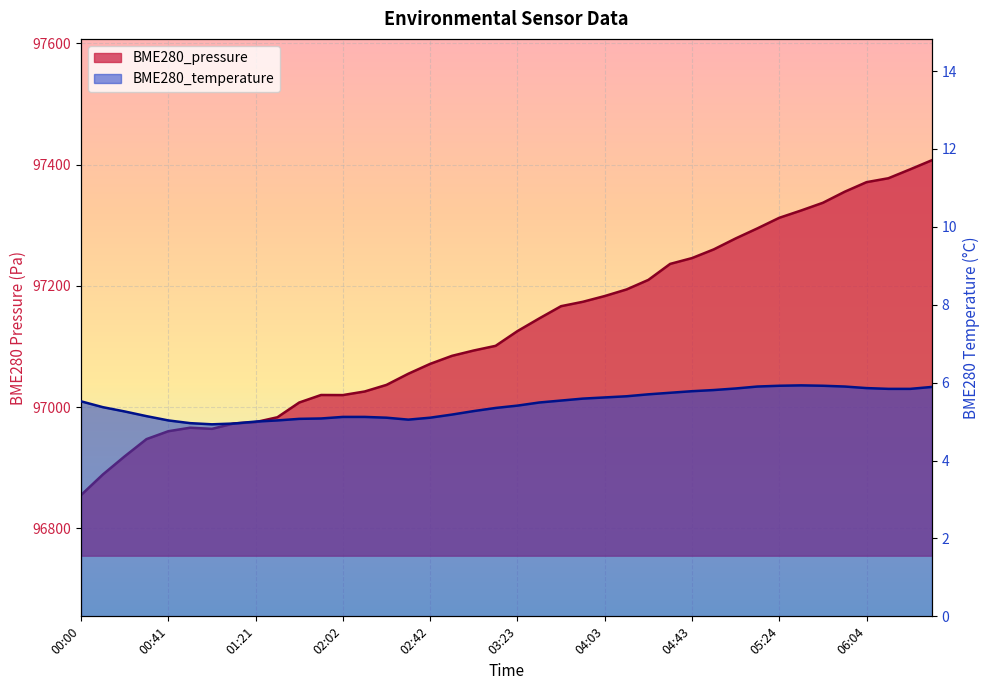

What is the label of the 21st point from the left?

03:23